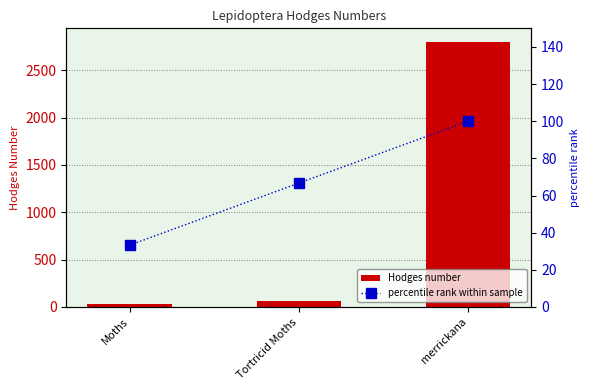

Read the percentile rank within sample value at merrickana.

100.0